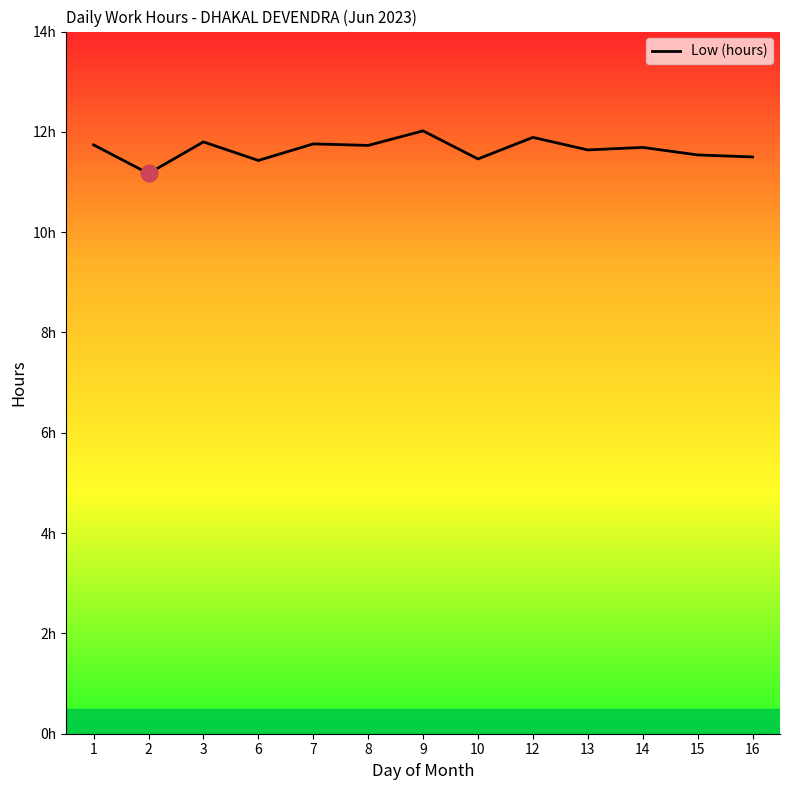

How many points are lower than both their immediate neighbors (excluding endpoints)?

5